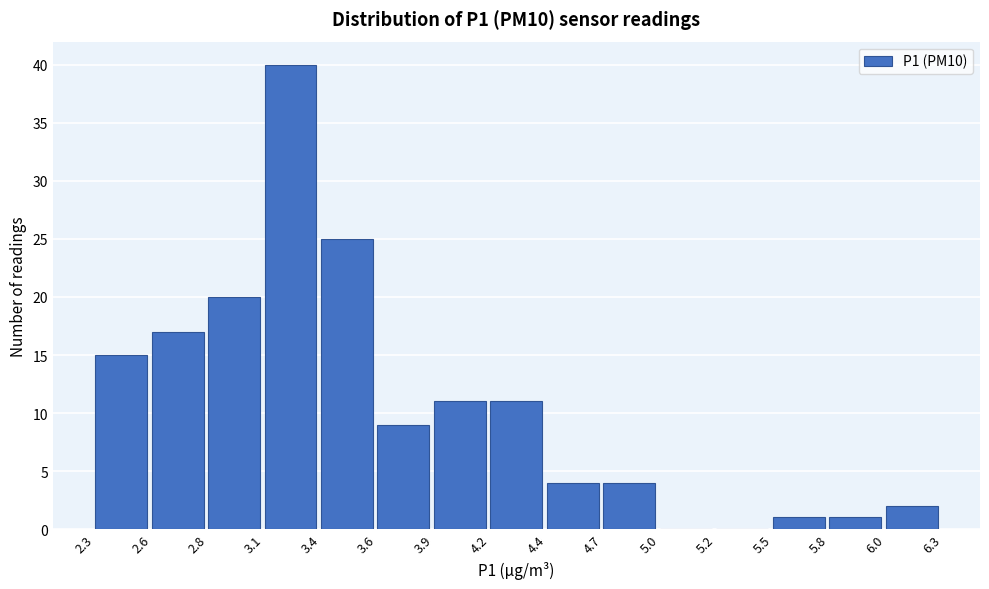

Reading left to right, transcribe this chart: for each bar, give the range it covers on the x-axis and its height. The values are not printed on the chart, so give them approximately, as read against the axis.

2.3 to 2.6: 15
2.6 to 2.8: 17
2.8 to 3.1: 20
3.1 to 3.4: 40
3.4 to 3.6: 25
3.6 to 3.9: 9
3.9 to 4.2: 11
4.2 to 4.4: 11
4.4 to 4.7: 4
4.7 to 5.0: 4
5.0 to 5.2: 0
5.2 to 5.5: 0
5.5 to 5.8: 1
5.8 to 6.0: 1
6.0 to 6.3: 2